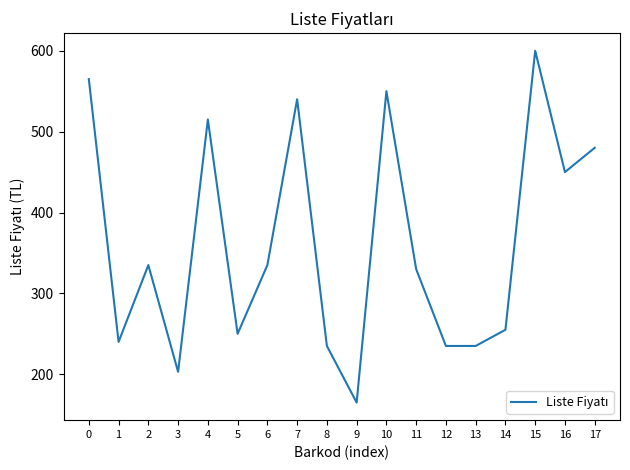

Read the value at 9.

165